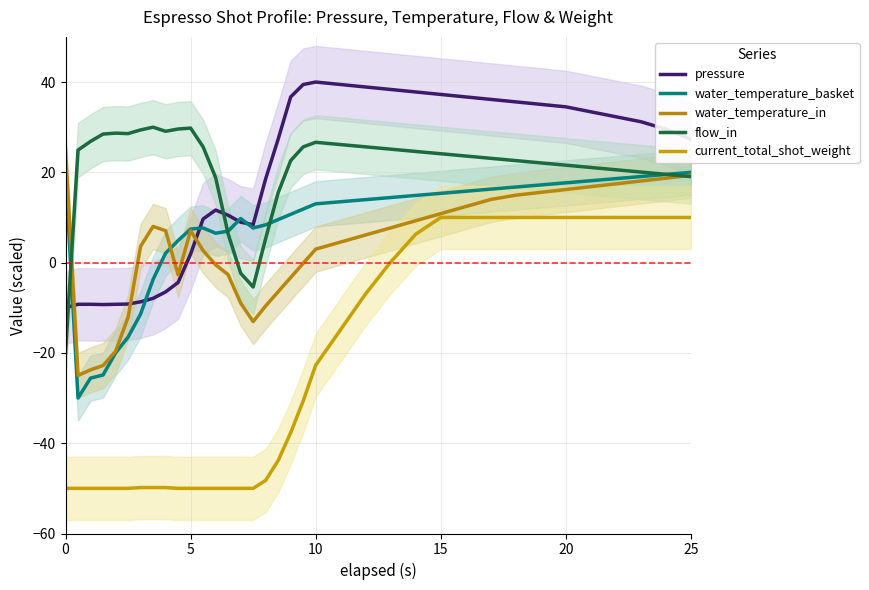

What is the minimum value shown in the chart?

-50.0